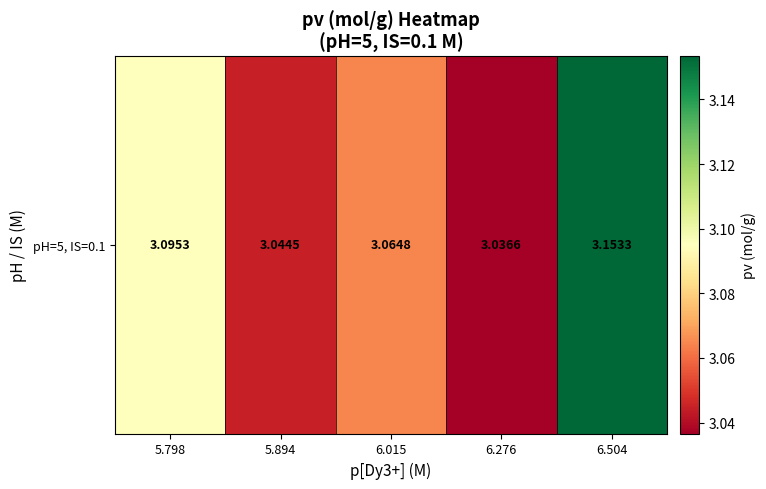

The value at 5.798 is 3.1. True or false?

True